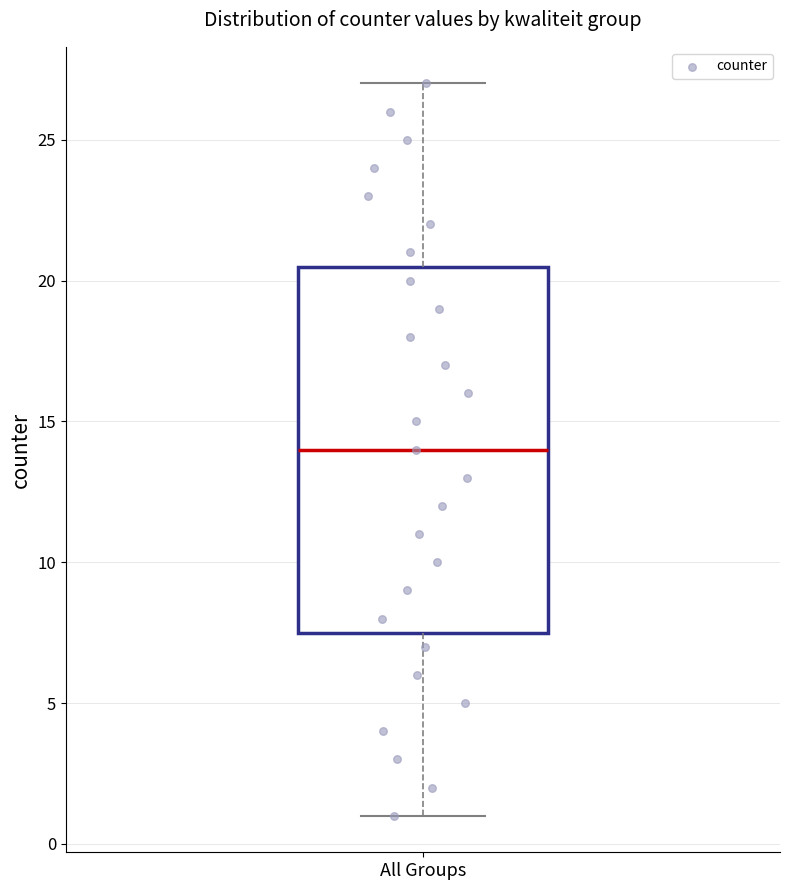

Read this box plot against the y-axis: the position of the median line, the range covered by the box, and the ends of both whiskers. The values are not printed on the chart, so give them approximately, as read against the axis.

median 14.0, box 7.5 to 20.5, whiskers 1.0 to 27.0